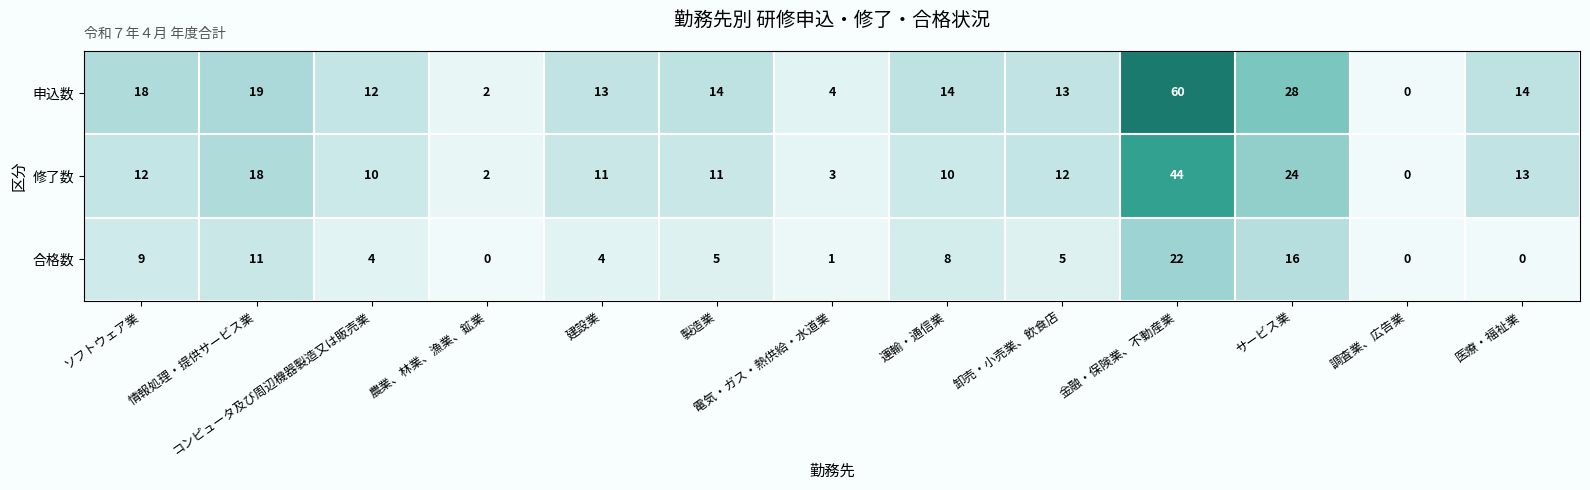

What is the spread (max minus min) of values at サービス業?

12